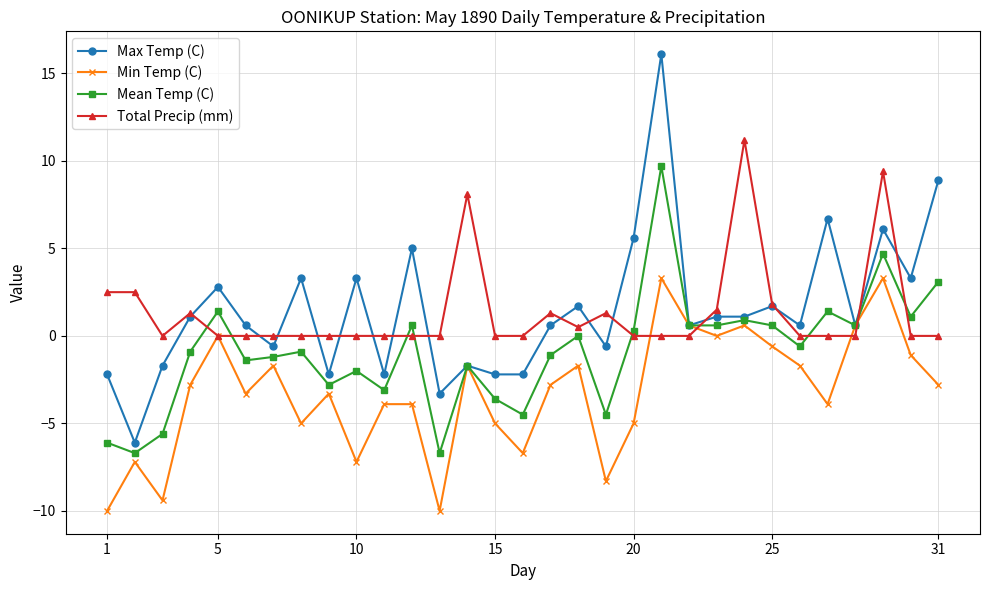

Which series has the widest spread of values?

Max Temp (C)